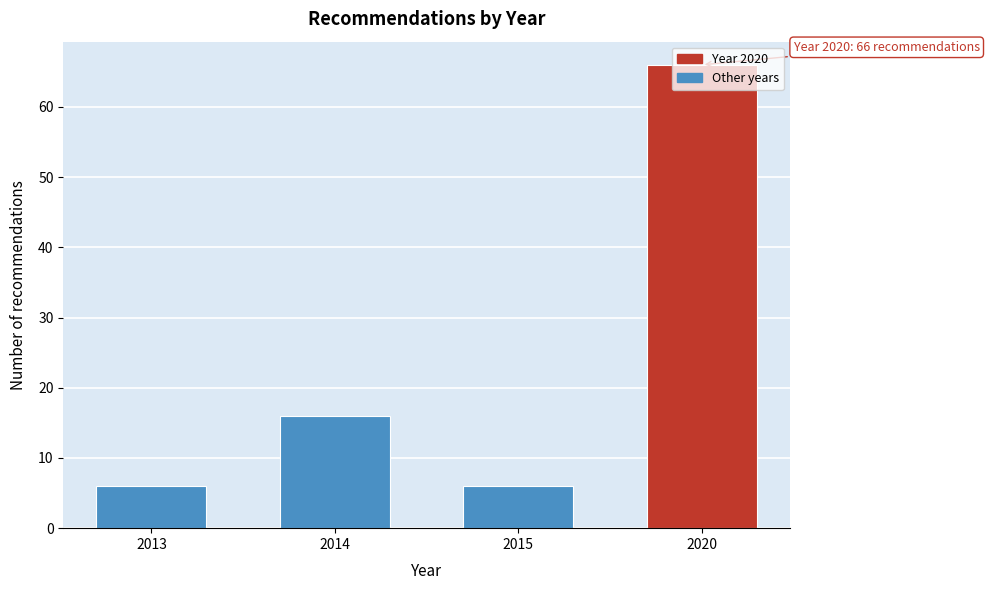

What is the sum of the values at 2013 and 2014?

22